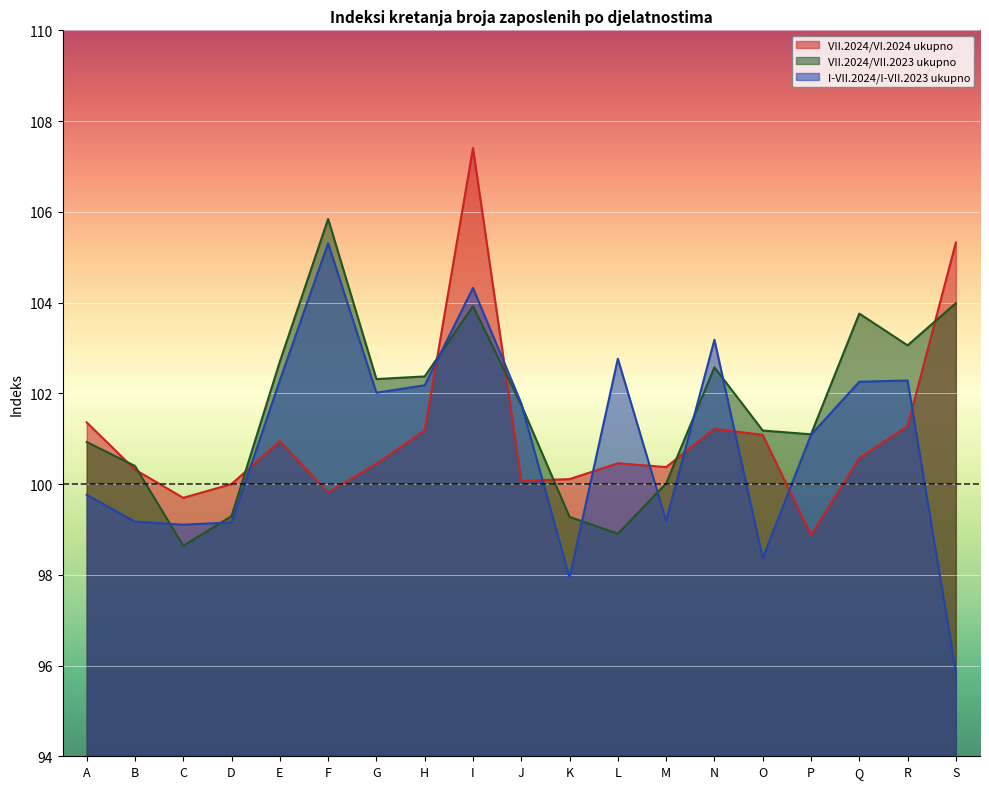

True or false: VII.2024/VII.2023 ukupno has more than 1 points higher than both neighbors.

True